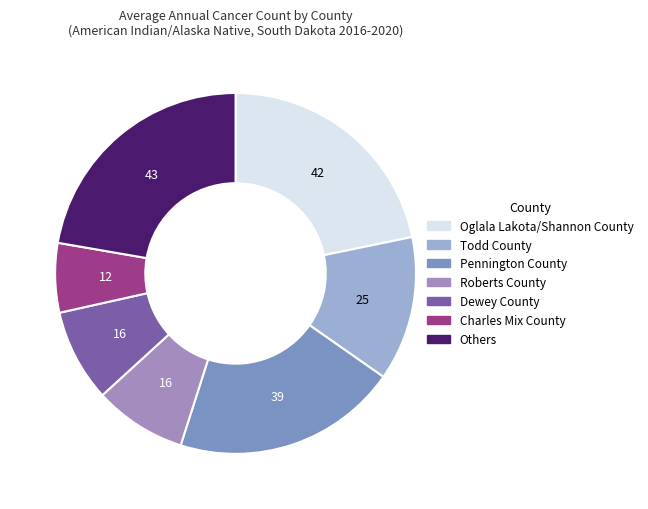

Is there a majority slice in this chart?

No